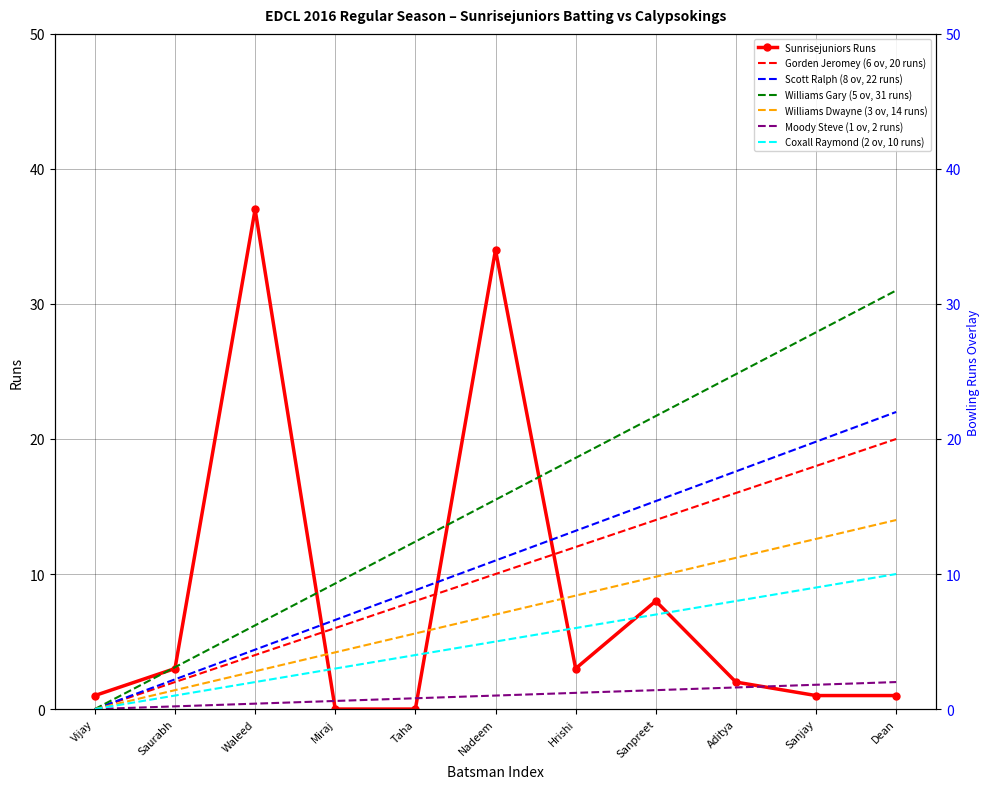

What is the maximum value shown in the chart?

37